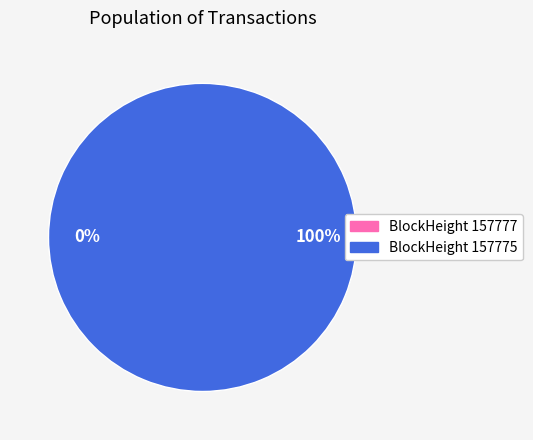

Which slice is the smallest?

157777